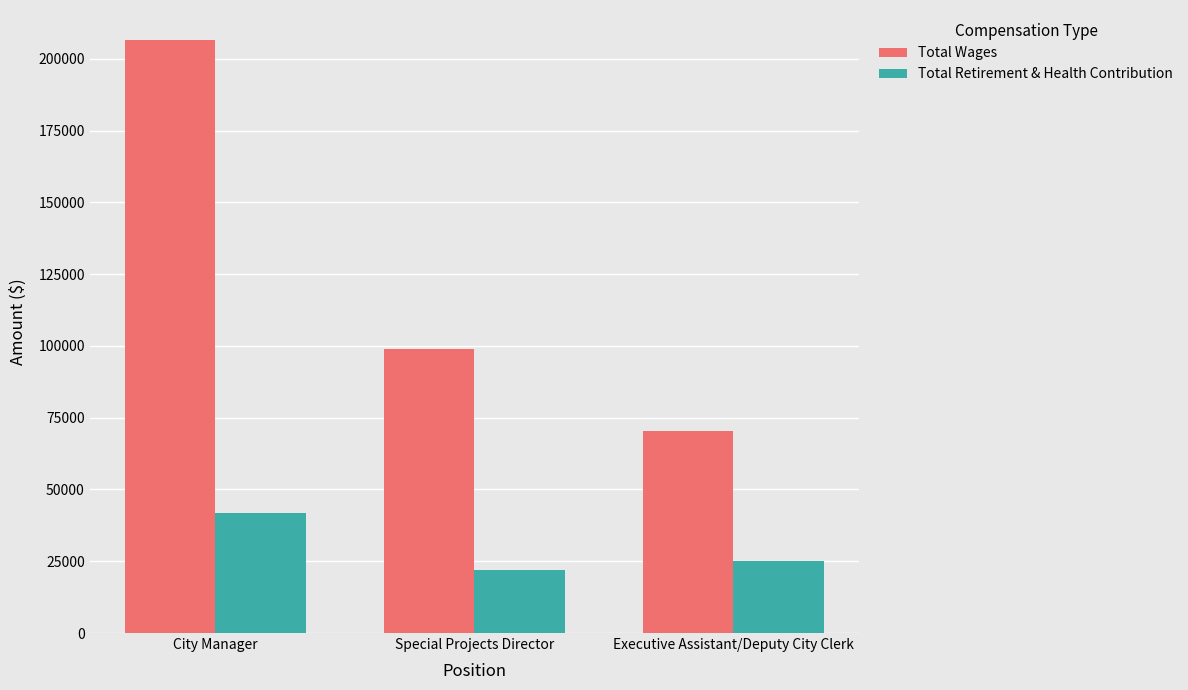

Which category has the highest value across all series?

City Manager